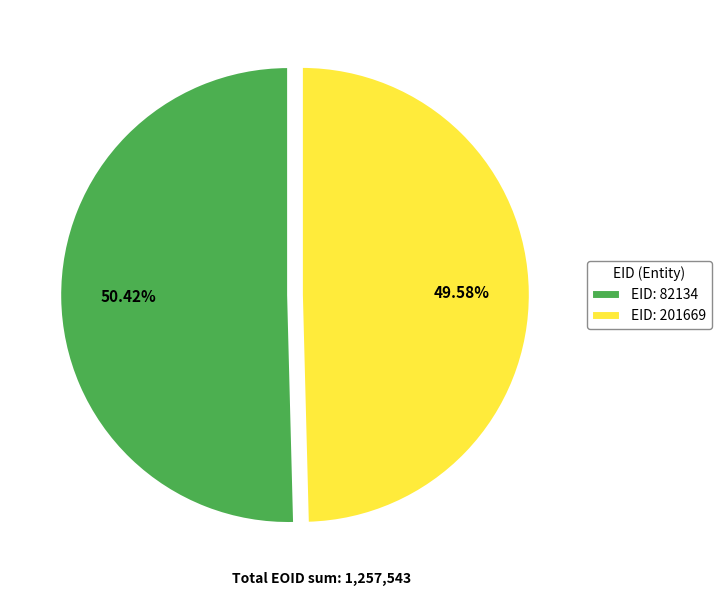

Do EID: 201669 and EID: 82134 together represent more than half of the pie?

Yes